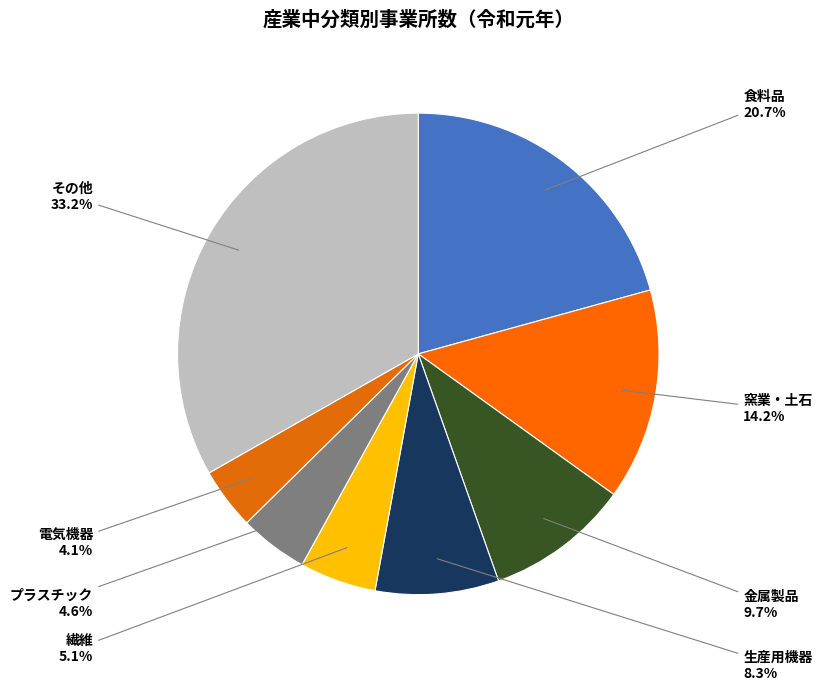

How many slices are in this pie chart?

8